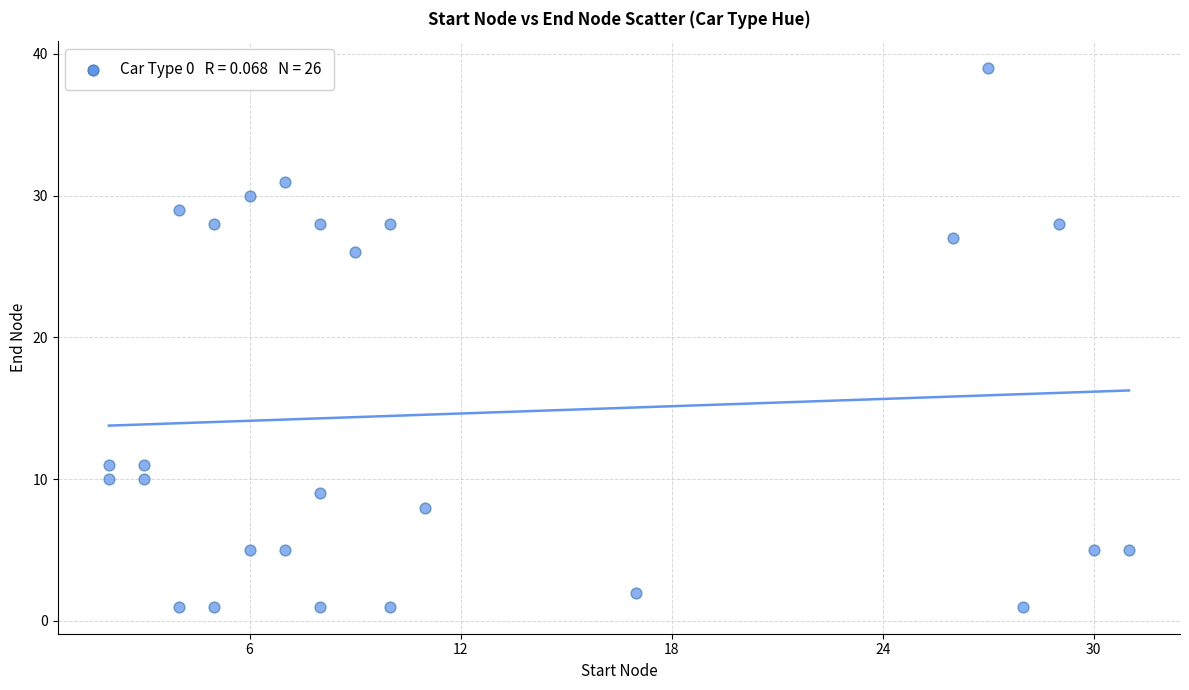

What Y value in the scatter plot is closest to 20?

26